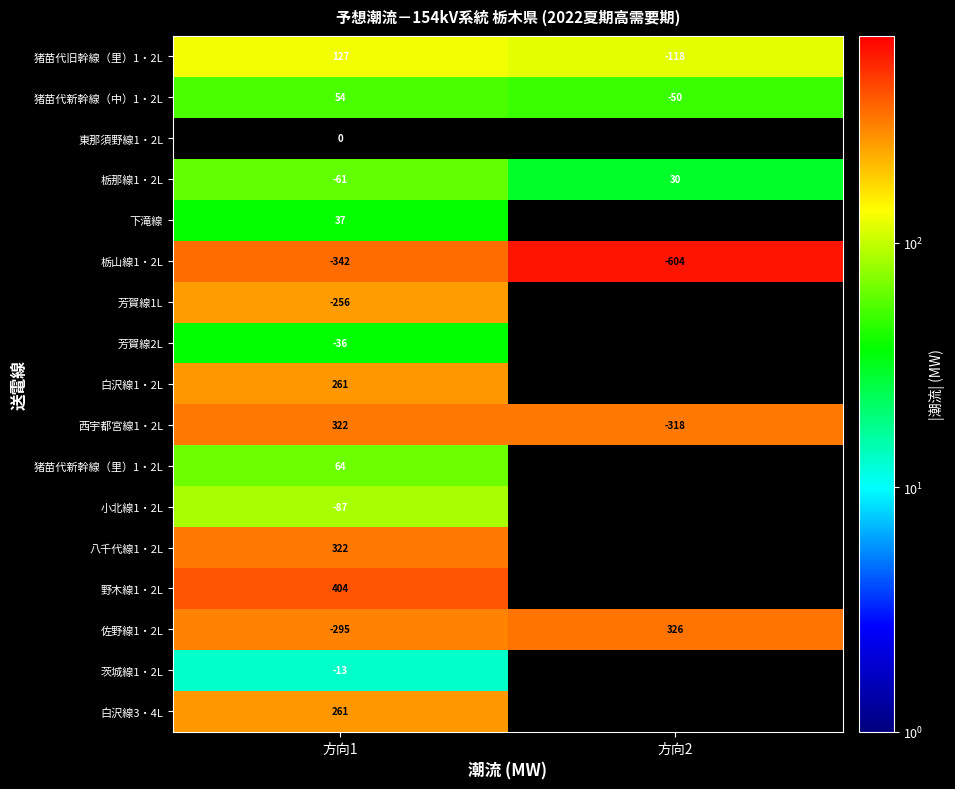

What is the minimum value for 猪苗代新幹線（中）1・2L?

-50